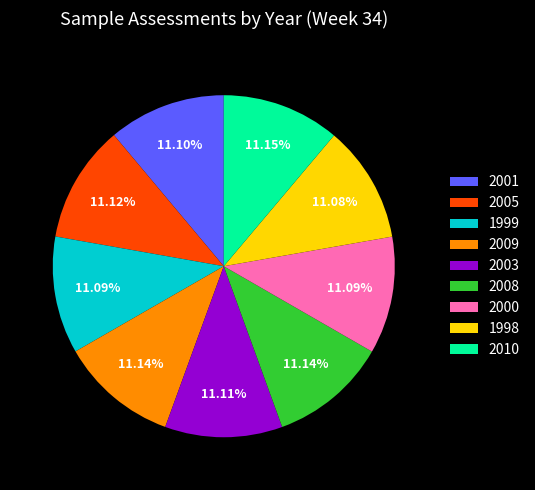

The 2009 slice represents 11% of the pie. True or false?

True